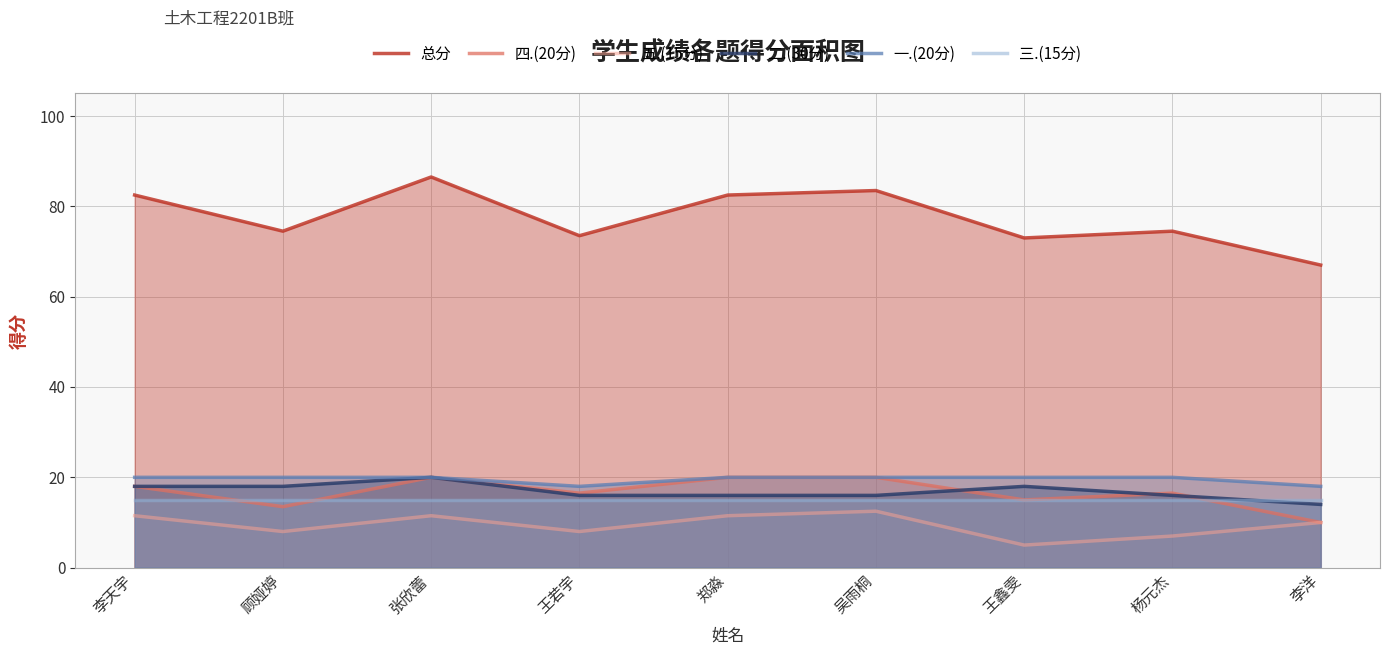

Which series has the largest total across all categories?

总分